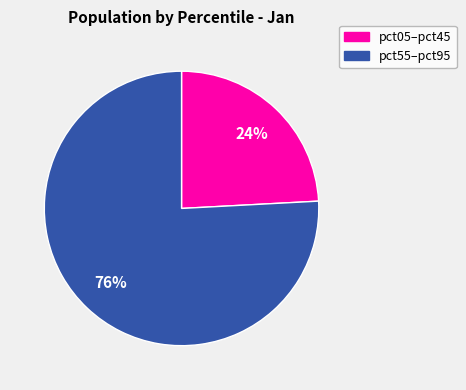

To the nearest percent, what is the average slice percentage?

50%